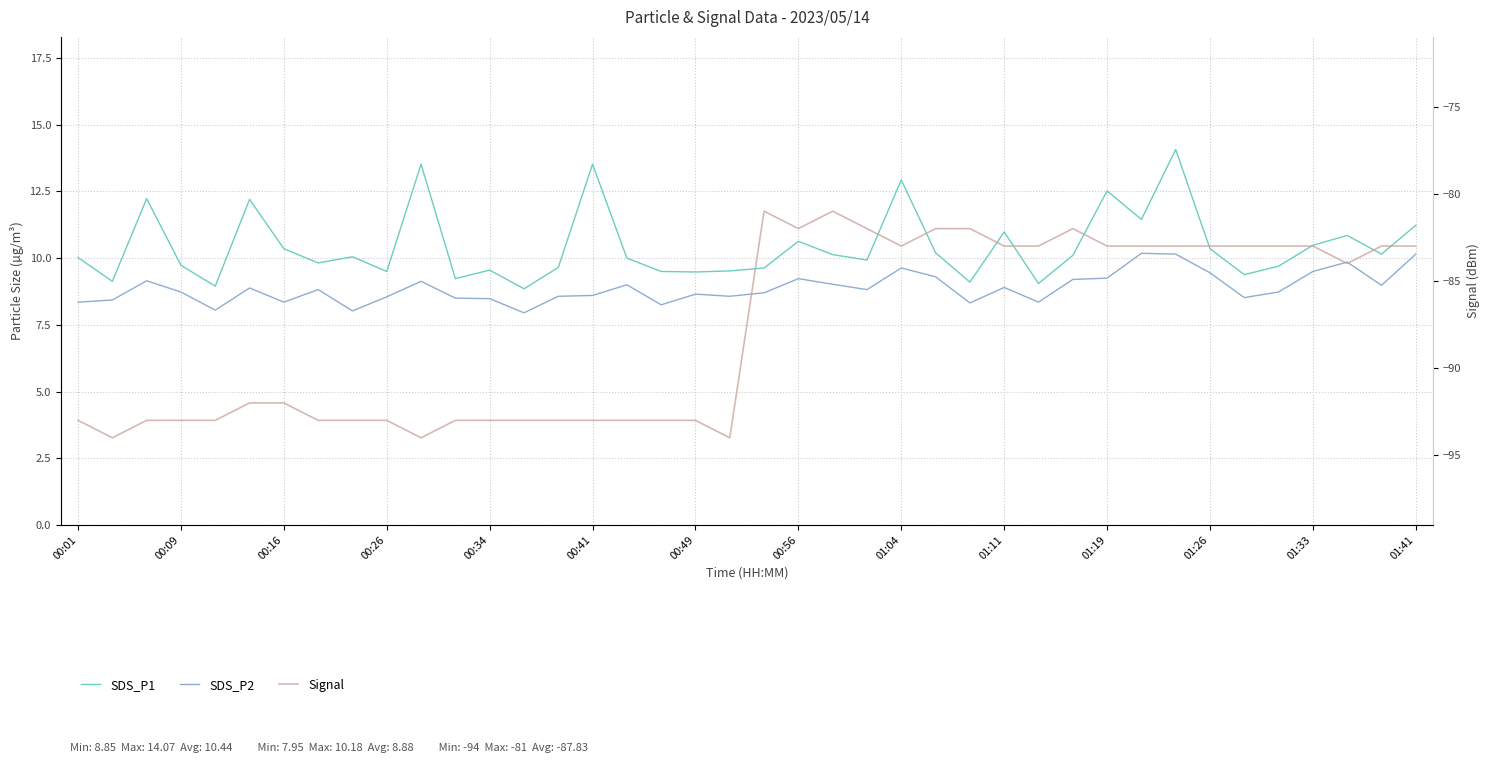

Rank the series by their maximum value, from lowest to highest.

Signal, SDS_P2, SDS_P1